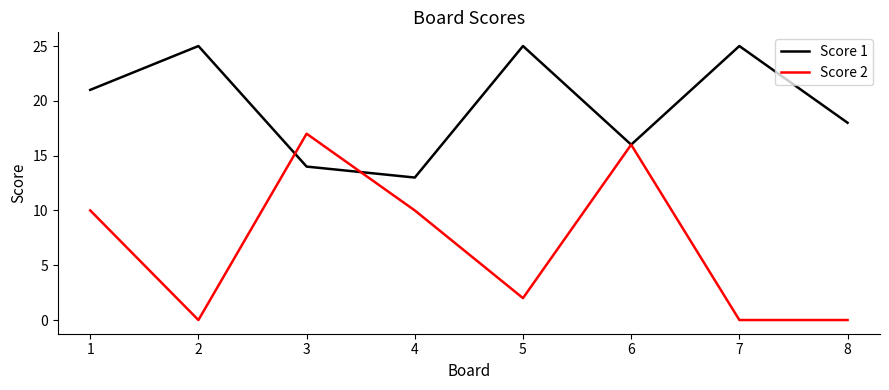

How many lines are shown in the chart?

2